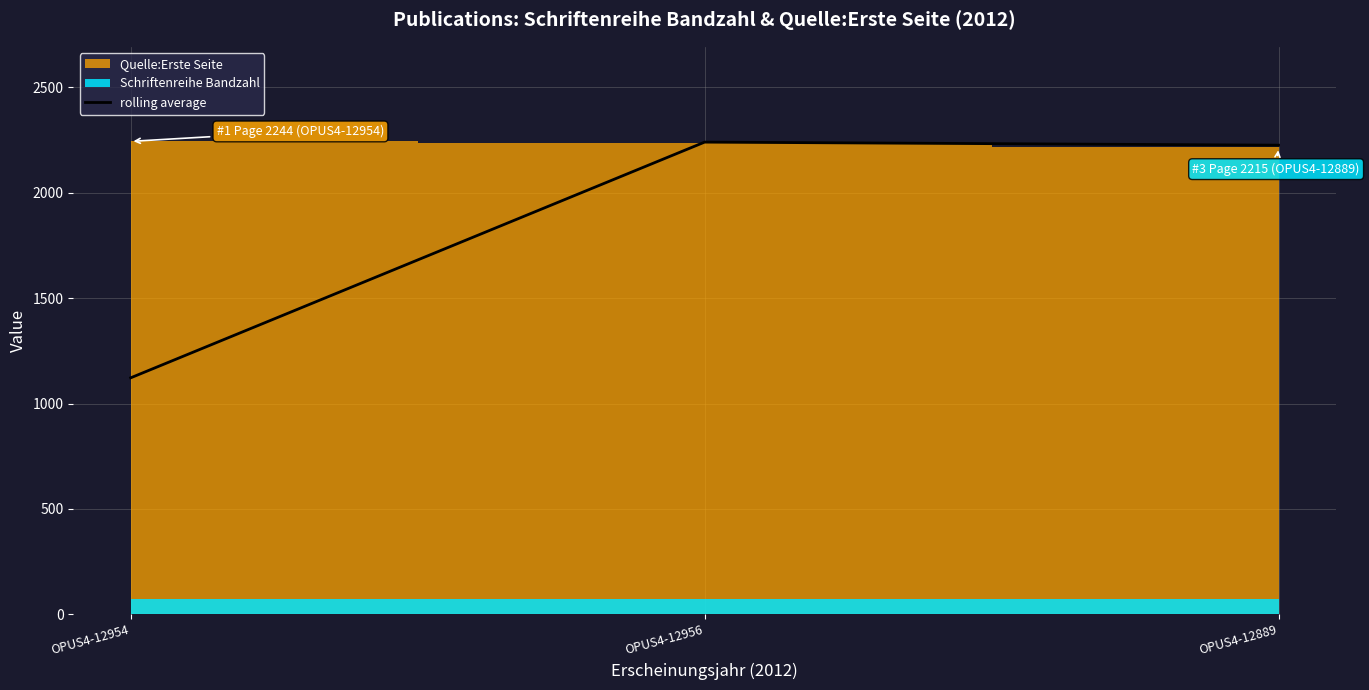

Which has a higher value, OPUS4-12889 or OPUS4-12954?

OPUS4-12889